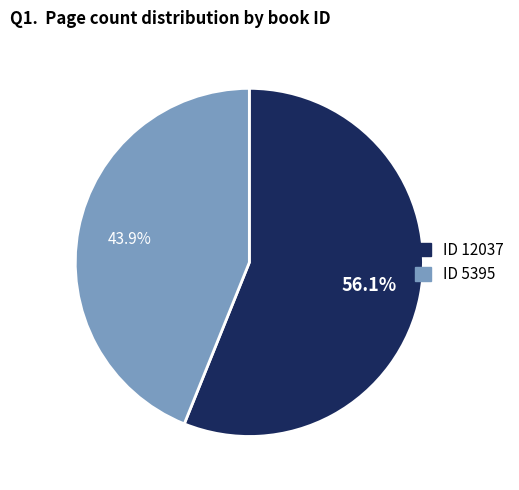

Does any single category account for the majority?

Yes